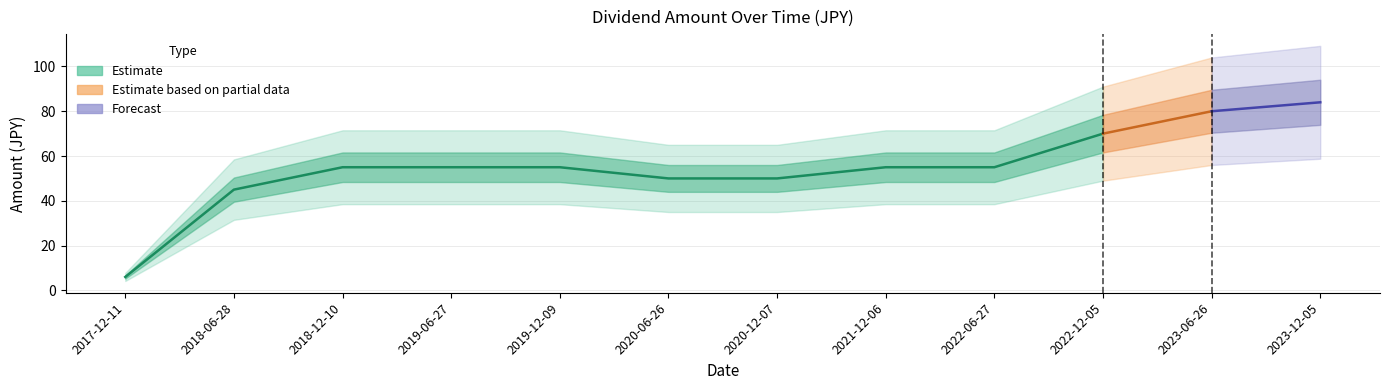

What is the difference between the maximum and minimum values?

78